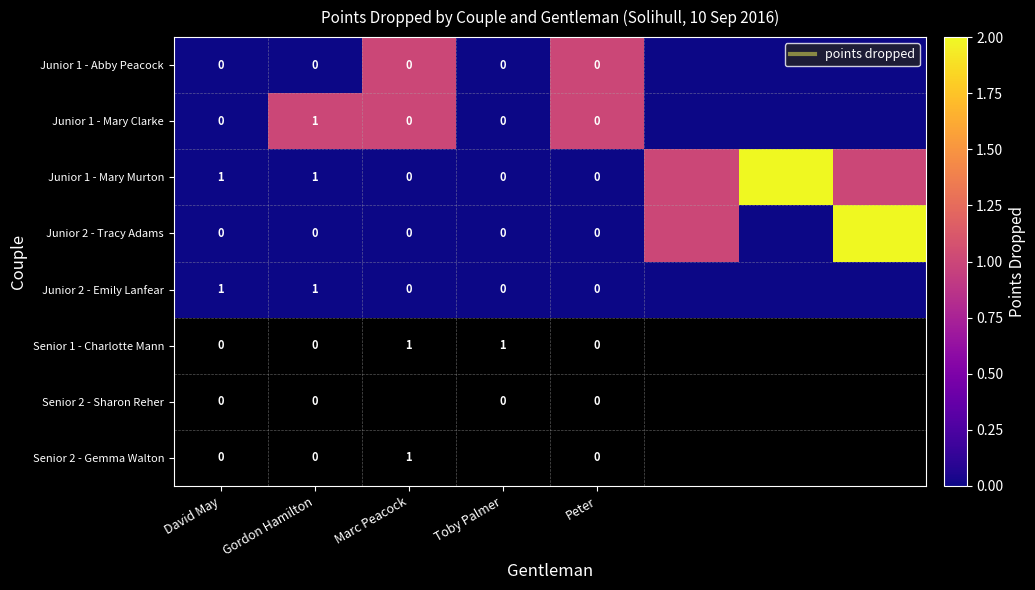

True or false: Junior 2 - Tracy Adams has a value of -1 at Marc Peacock.

False